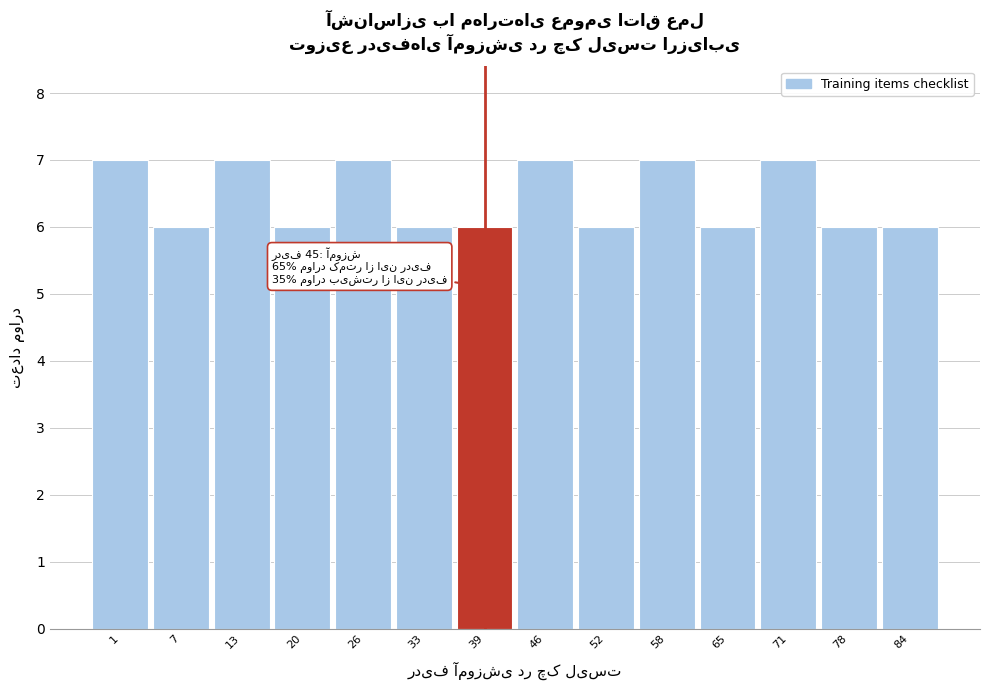

Reading left to right, what are all the values shown in this chart?

1=7	7=6	13=7	20=6	26=7	33=6	39=6	46=7	52=6	58=7	65=6	71=7	78=6	84=6